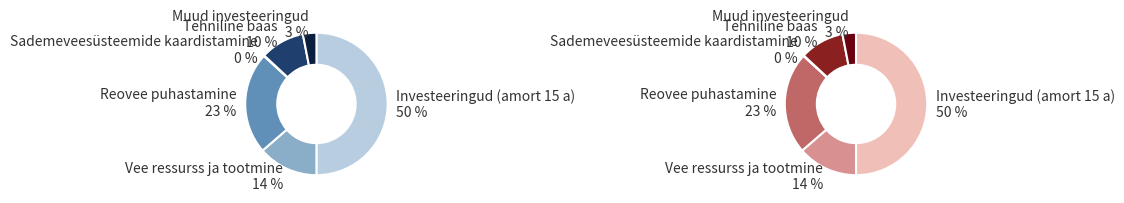

How many slices are in this pie chart?

6